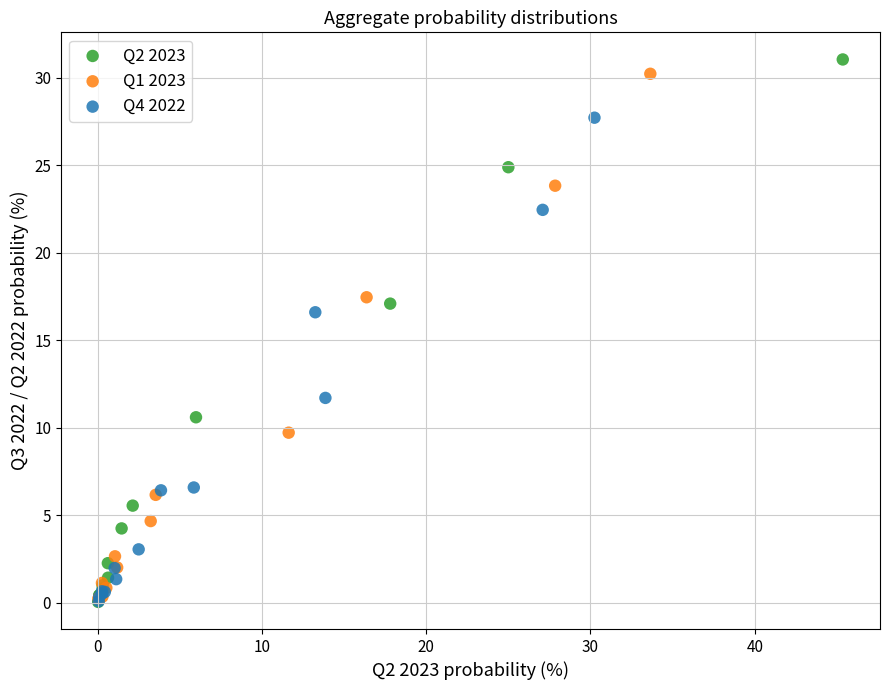

Which series has the largest Y range (max minus min)?

Q2 2023